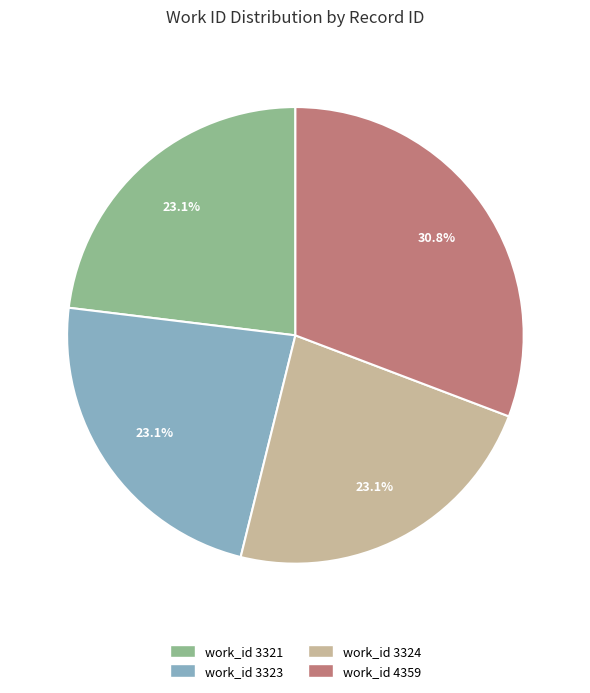

Approximately how many times larger is the value at work_id 4359 compared to work_id 3324?

1.3